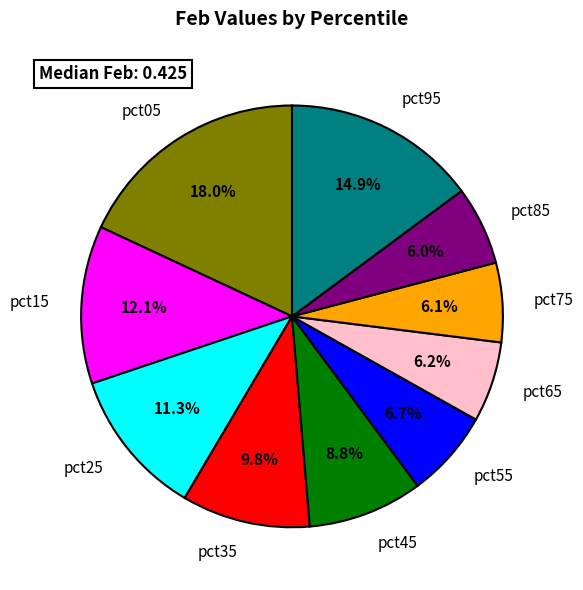

Do pct85 and pct55 together represent more than half of the pie?

No